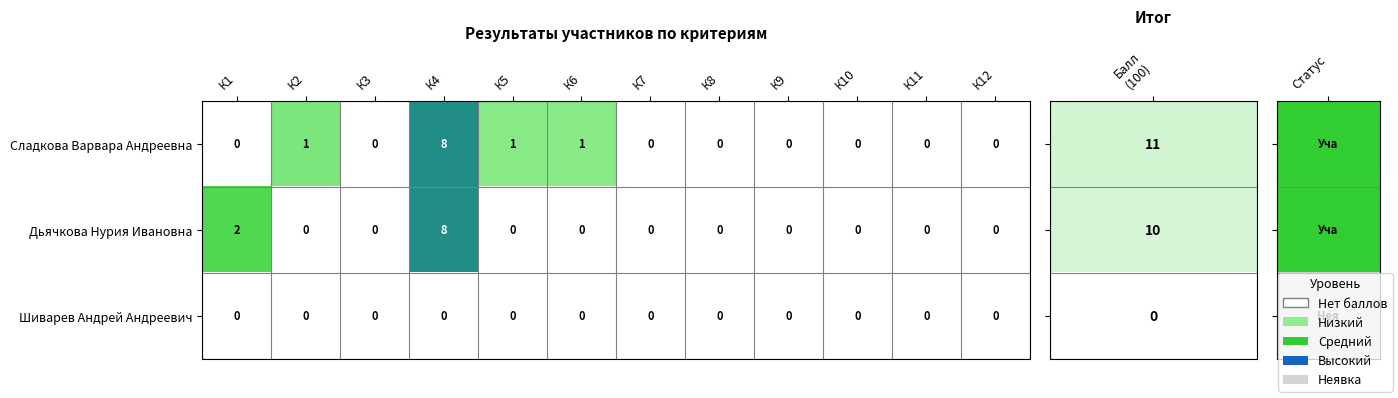

What is the highest value of the Сладкова Варвара Андреевна series?

8